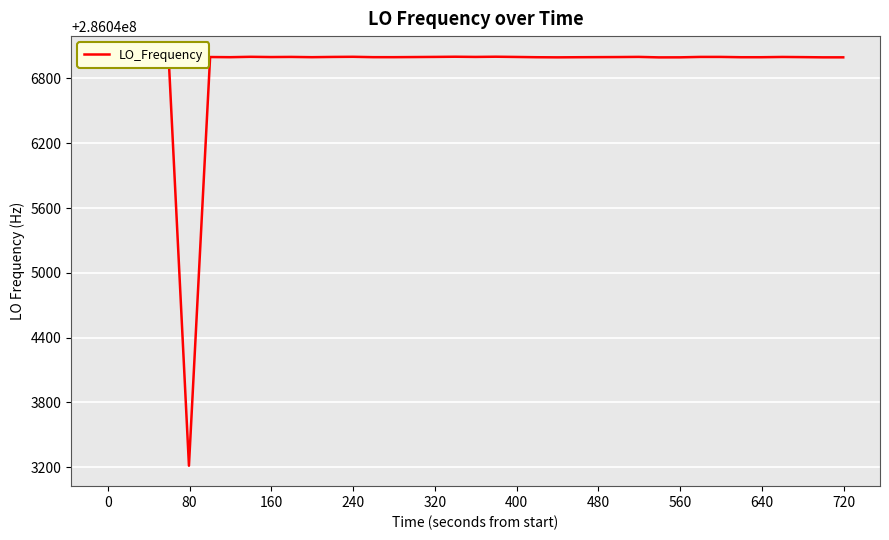

What is the average value?

286046903.6